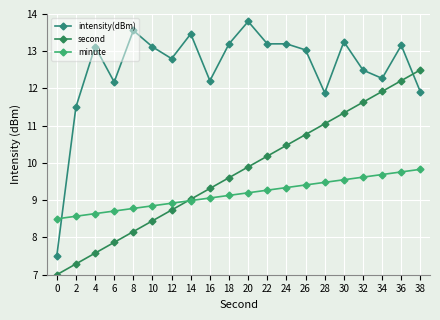

Rank the series by their average value, from highest to lowest.

intensity(dBm), second, minute